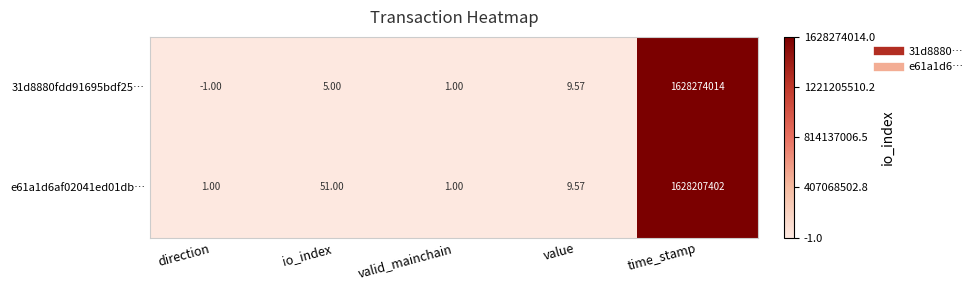

List the labels in order of 31d8880fdd91695bdf25… value, smallest first.

direction, valid_mainchain, io_index, value, time_stamp